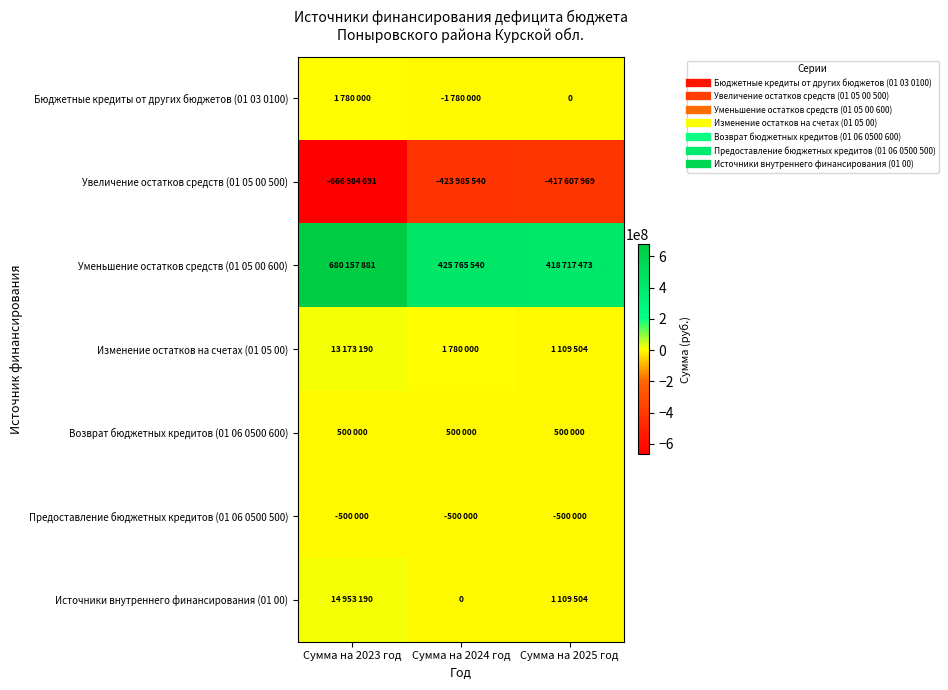

At which category is the sum across all series the highest?

Сумма на 2023 год